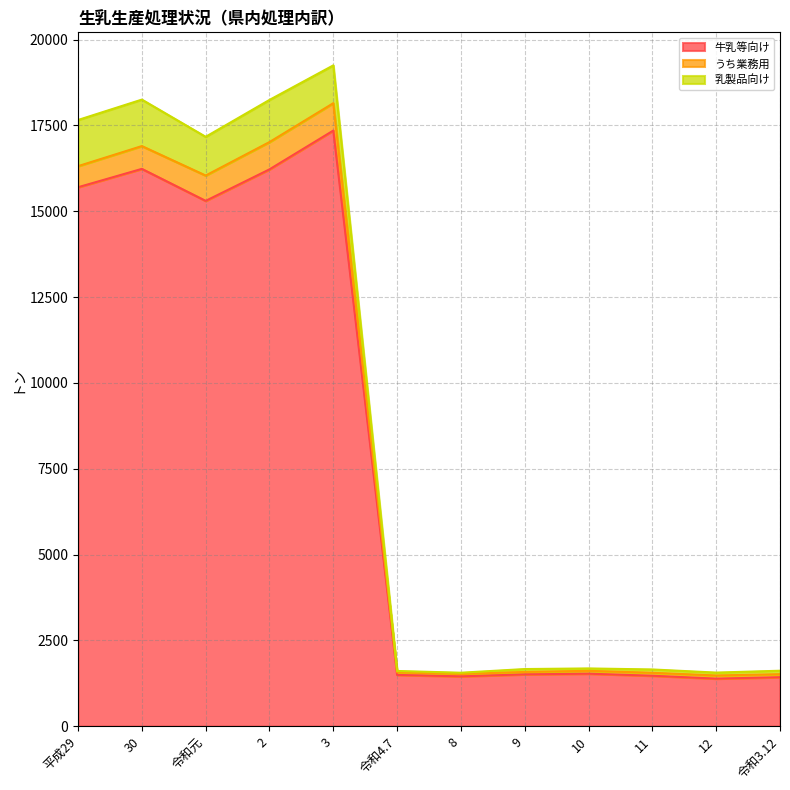

The value of 牛乳等向け at 12 is 554. True or false?

False